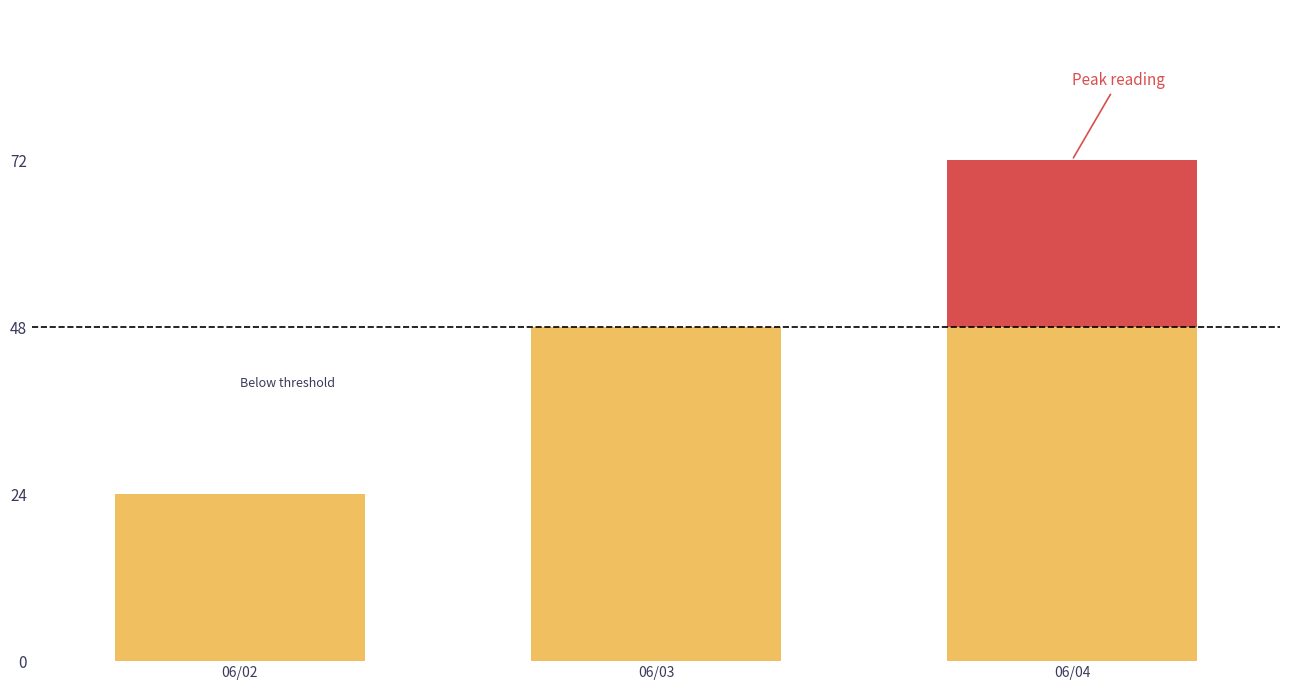

Are the bars grouped side by side (vs. stacked)?

No